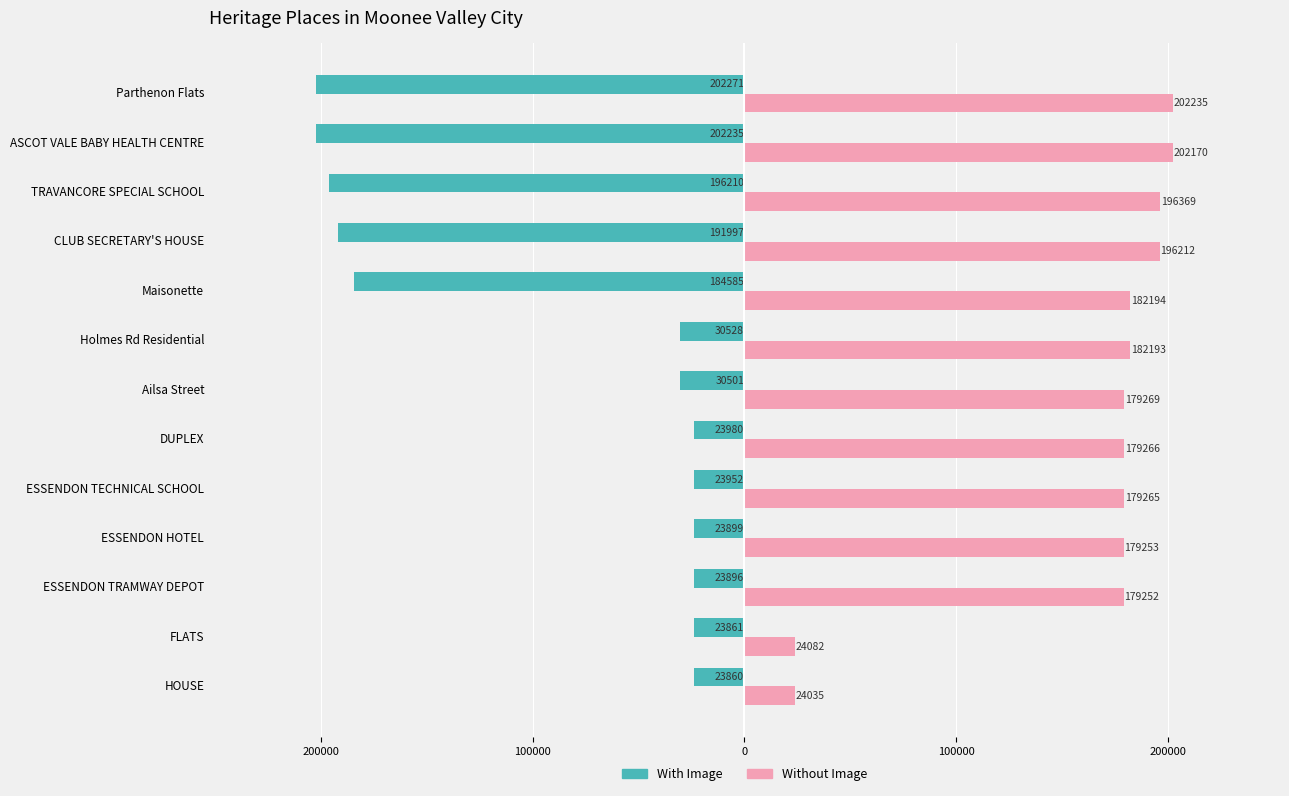

Which series has the widest spread of values?

With Image